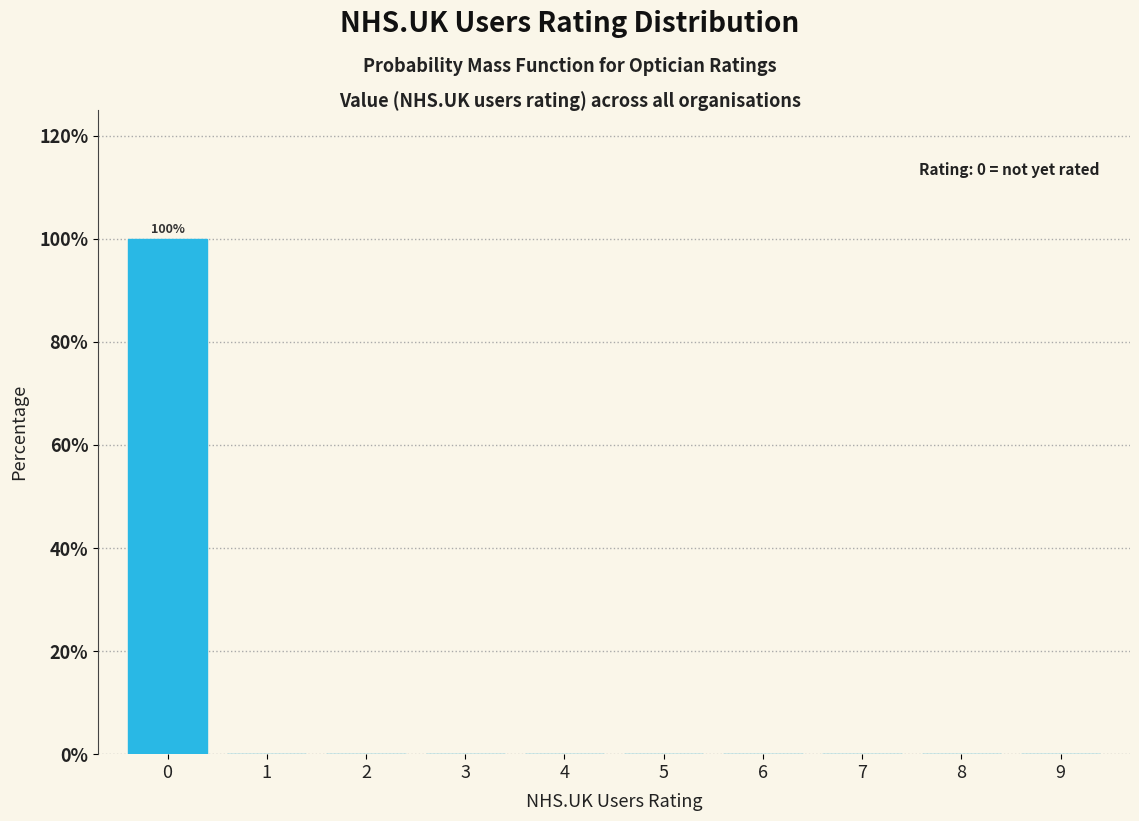

Reading left to right, list all the values displayed in this chart.

0=100	1=0	2=0	3=0	4=0	5=0	6=0	7=0	8=0	9=0